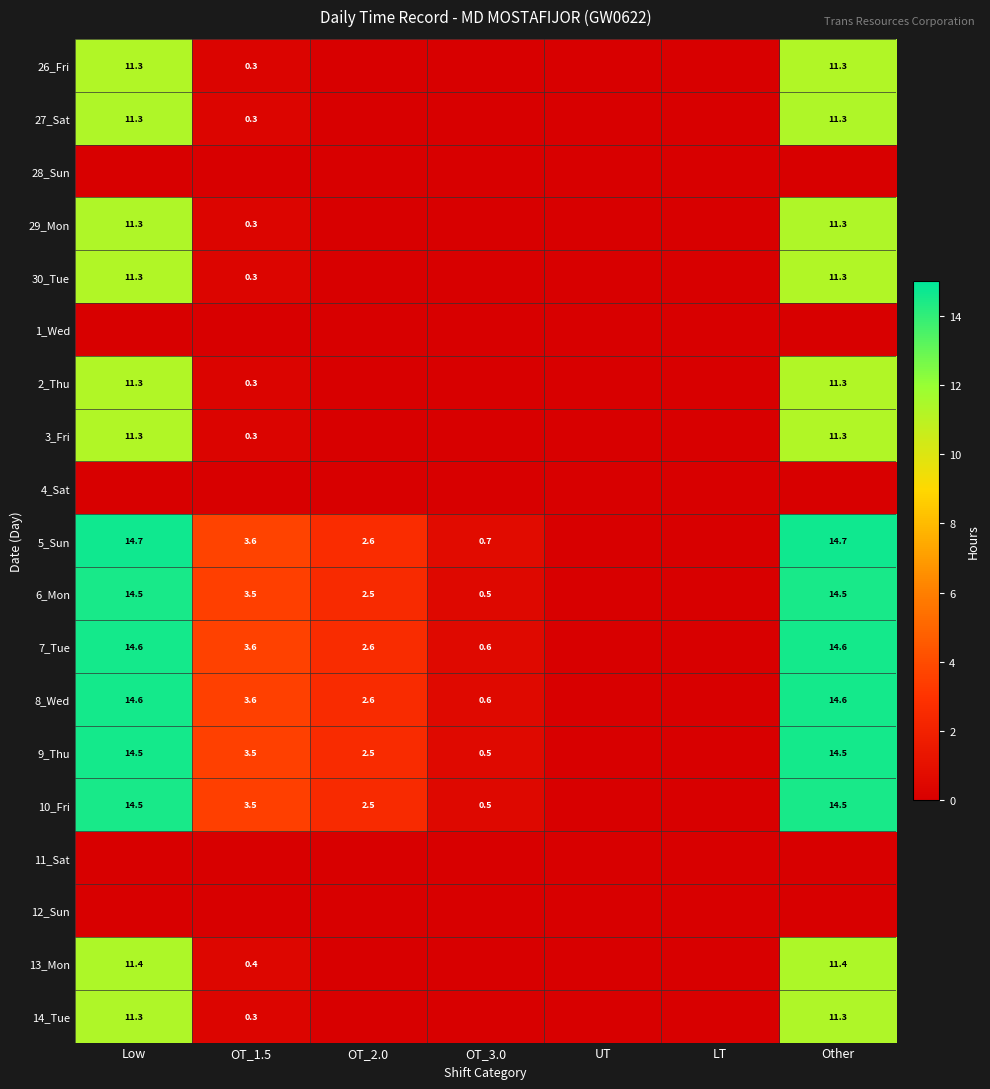

Is it true that 26_Fri equals 11.3 at Other?

True